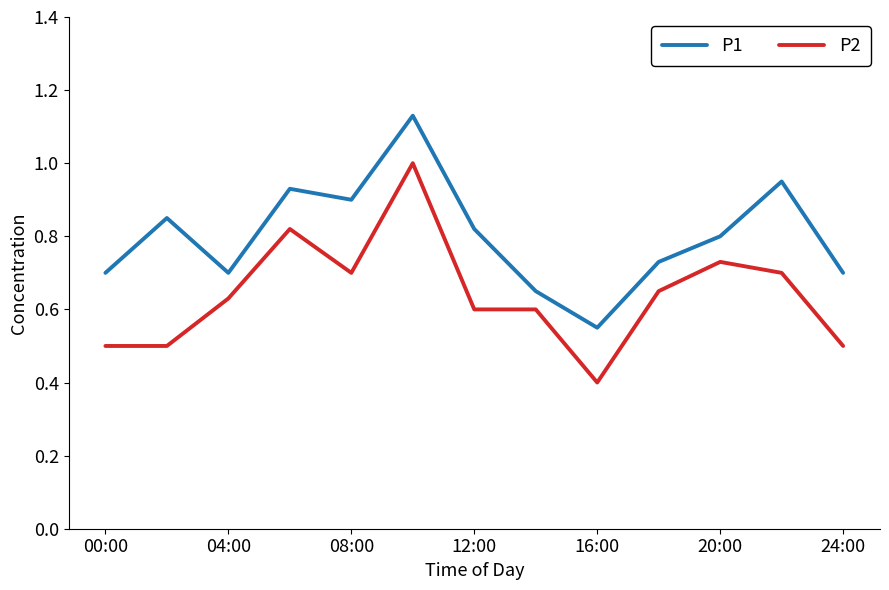

What is the highest value of the P2 series?

1.0